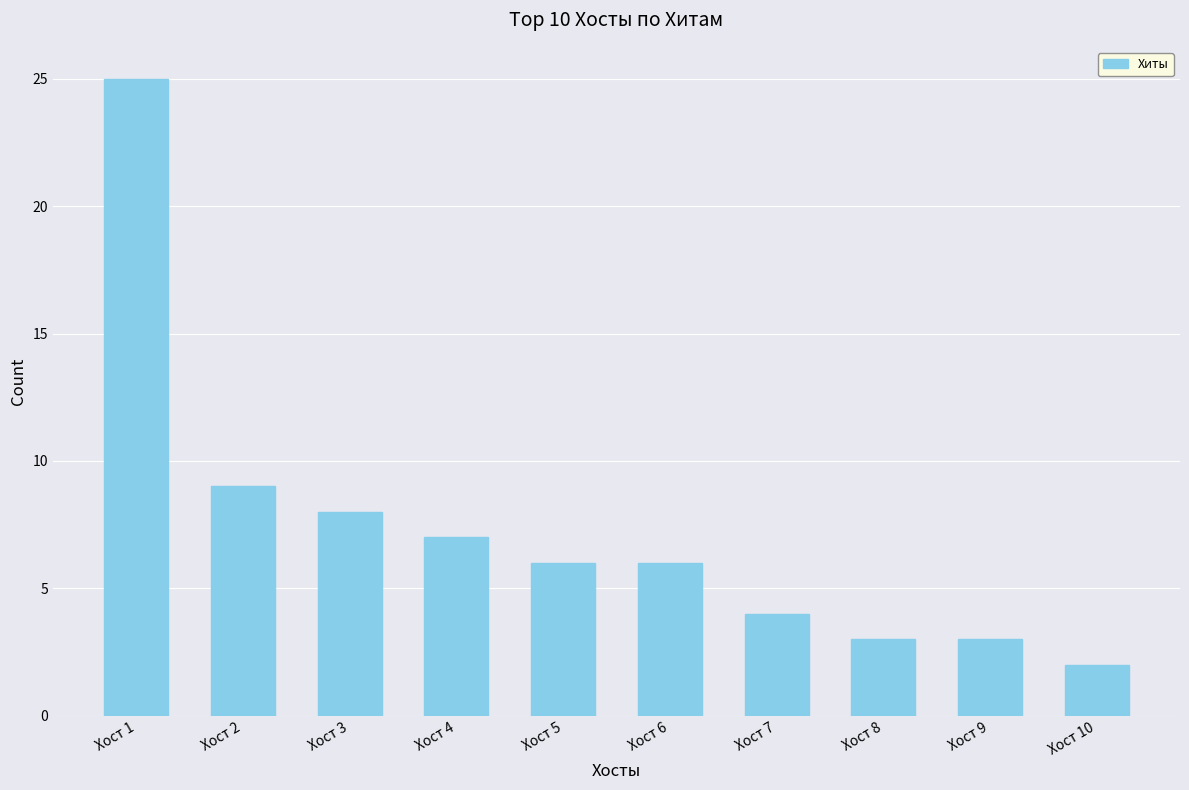

Is it true that the value at Хост 8 is 3?

True